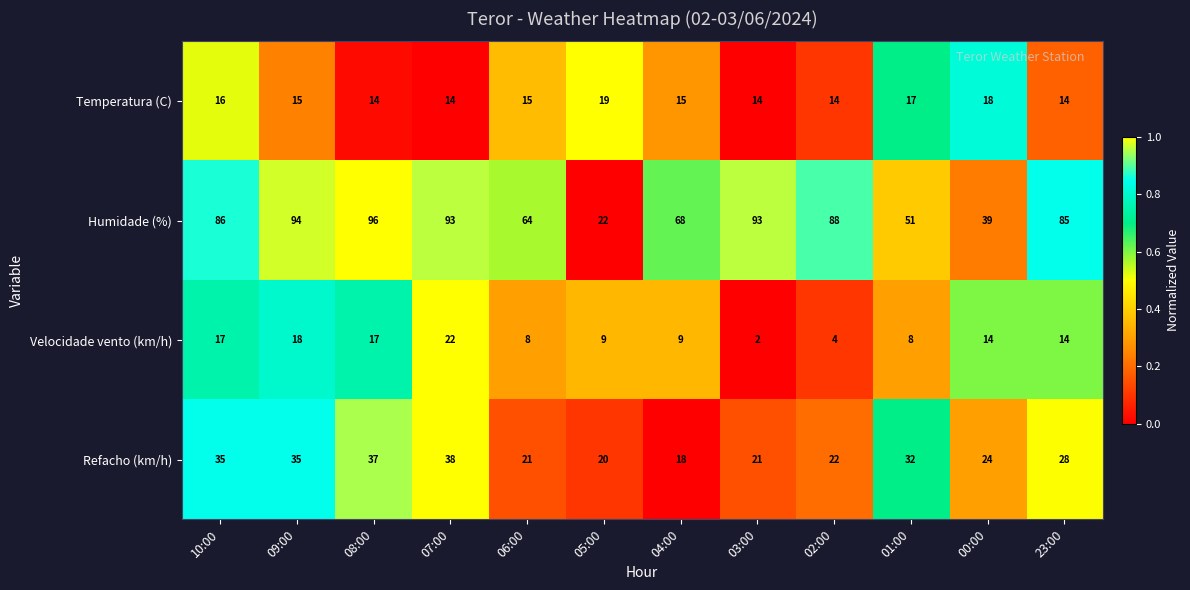

Which series has the widest spread of values?

Humidade (%)